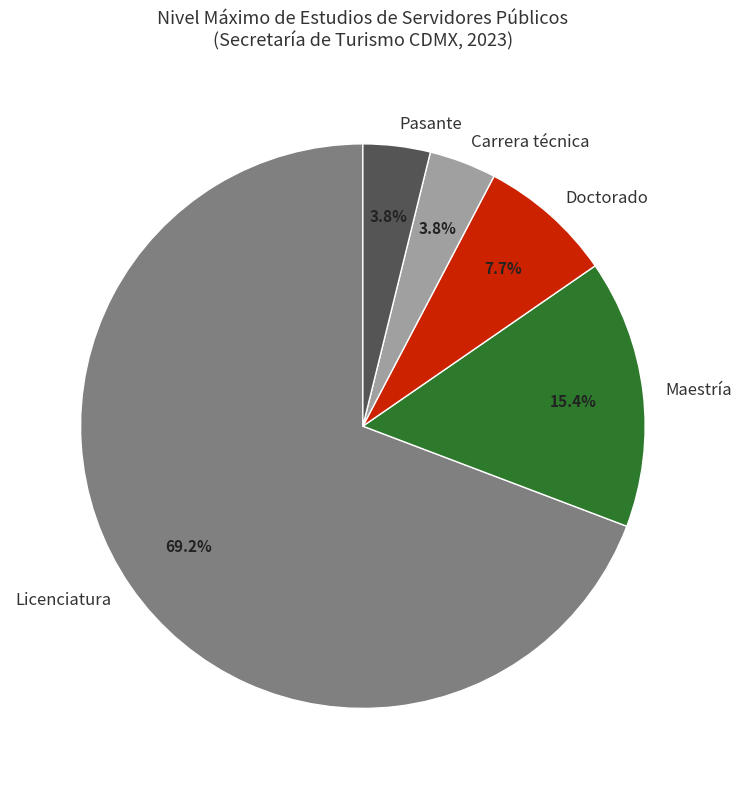

Which slice represents more than half of the pie?

Licenciatura